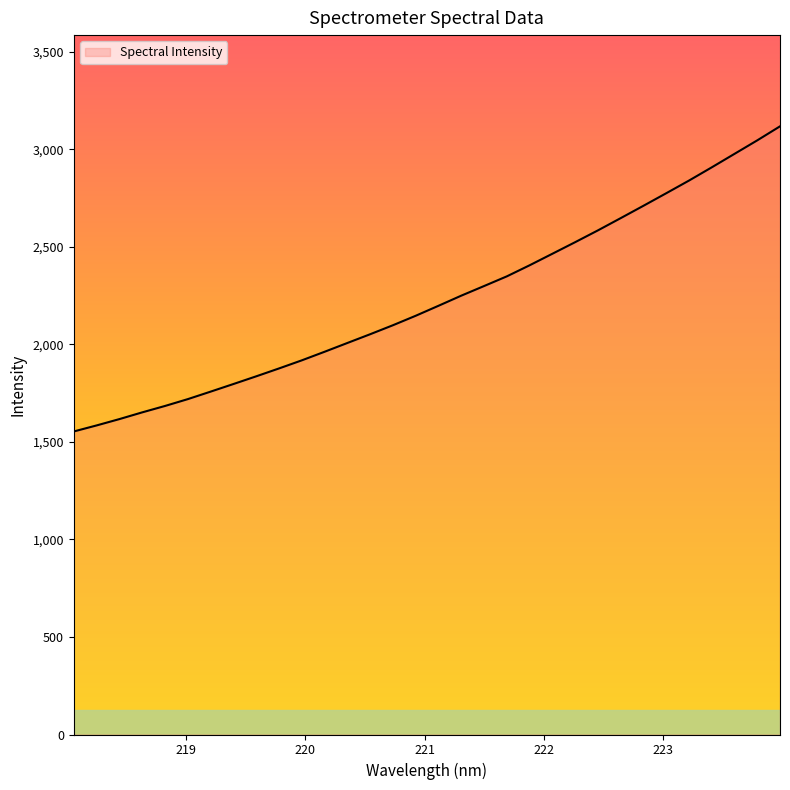

What is the minimum value shown in the chart?

1553.3